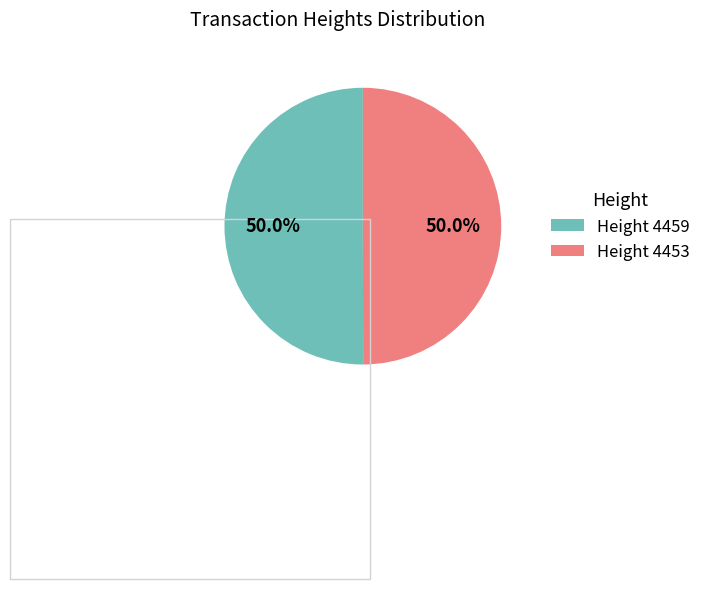

What is the ratio of the value at Height 4459 to the value at Height 4453?

1.0